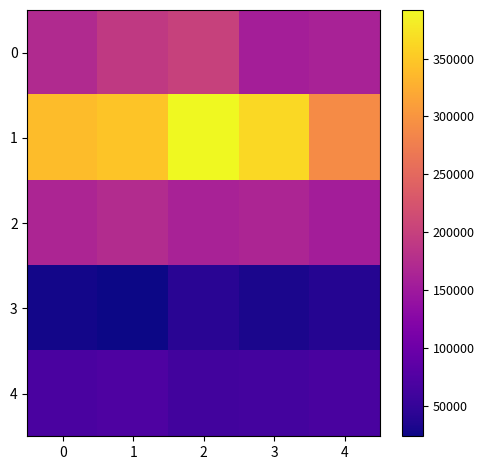

Reading left to right, extract all data points from this chart.

0: 0=170310	1=190822	2=200570	3=156097	4=160990
1: 0=339234	1=346631	2=392058	3=363664	4=290349
2: 0=165255	1=174409	2=160212	3=164737	4=155634
3: 0=26457	1=23398	2=40730	3=31850	4=38546
4: 0=68073	1=71802	2=62196	3=62350	4=67185